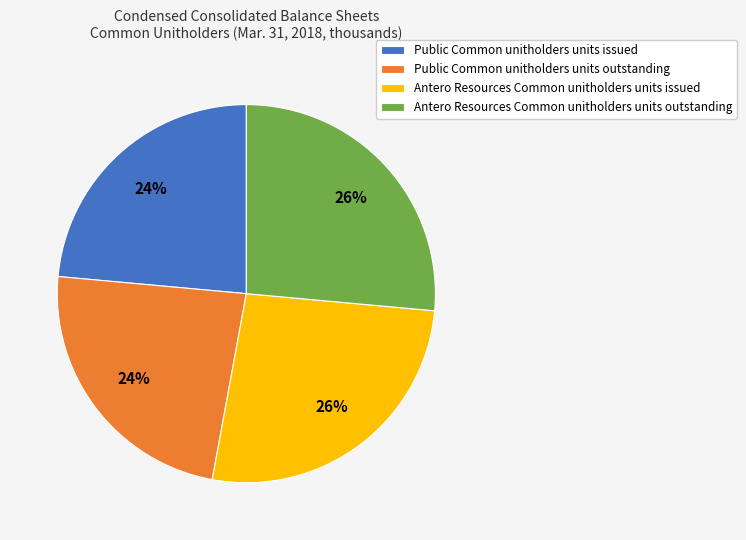

Is there a majority slice in this chart?

No